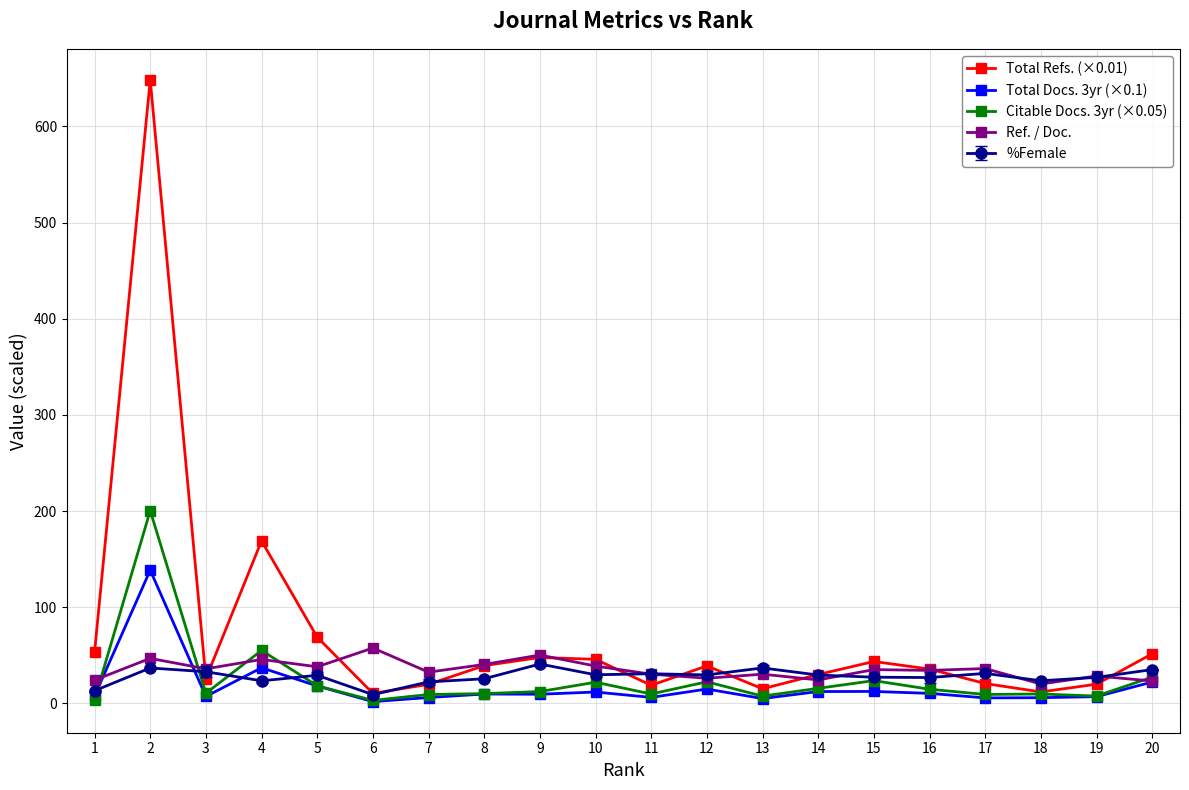

How many data points does each series have?

20